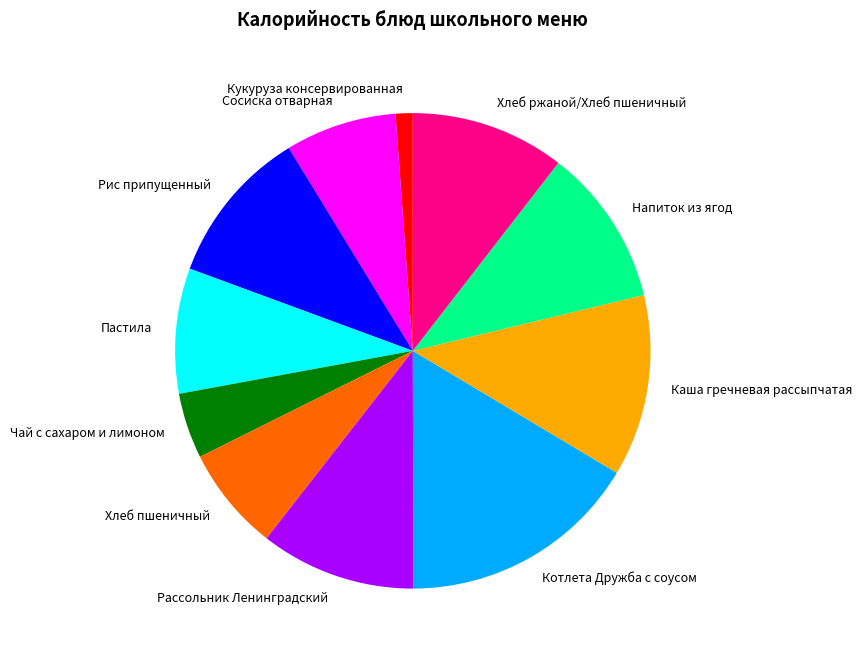

Do Рис припущенный and Хлеб ржаной/Хлеб пшеничный together represent more than half of the pie?

No